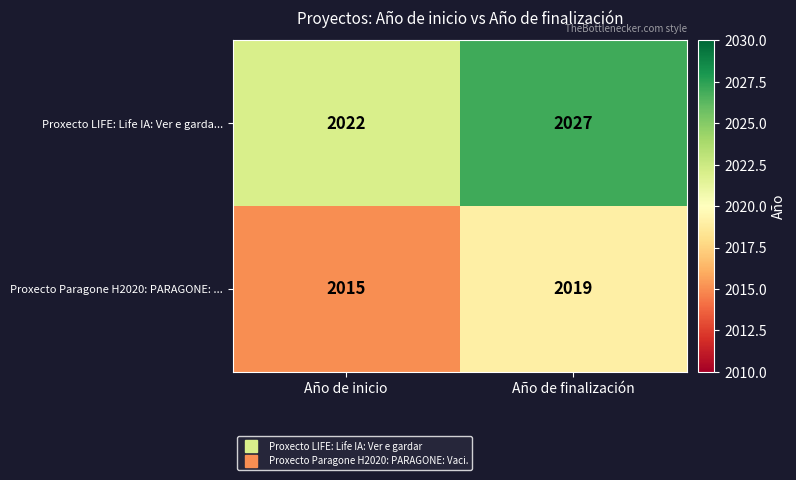

What is the approximate value of Proxecto LIFE: Life IA: Ver e garda... at Año de finalización?

2027